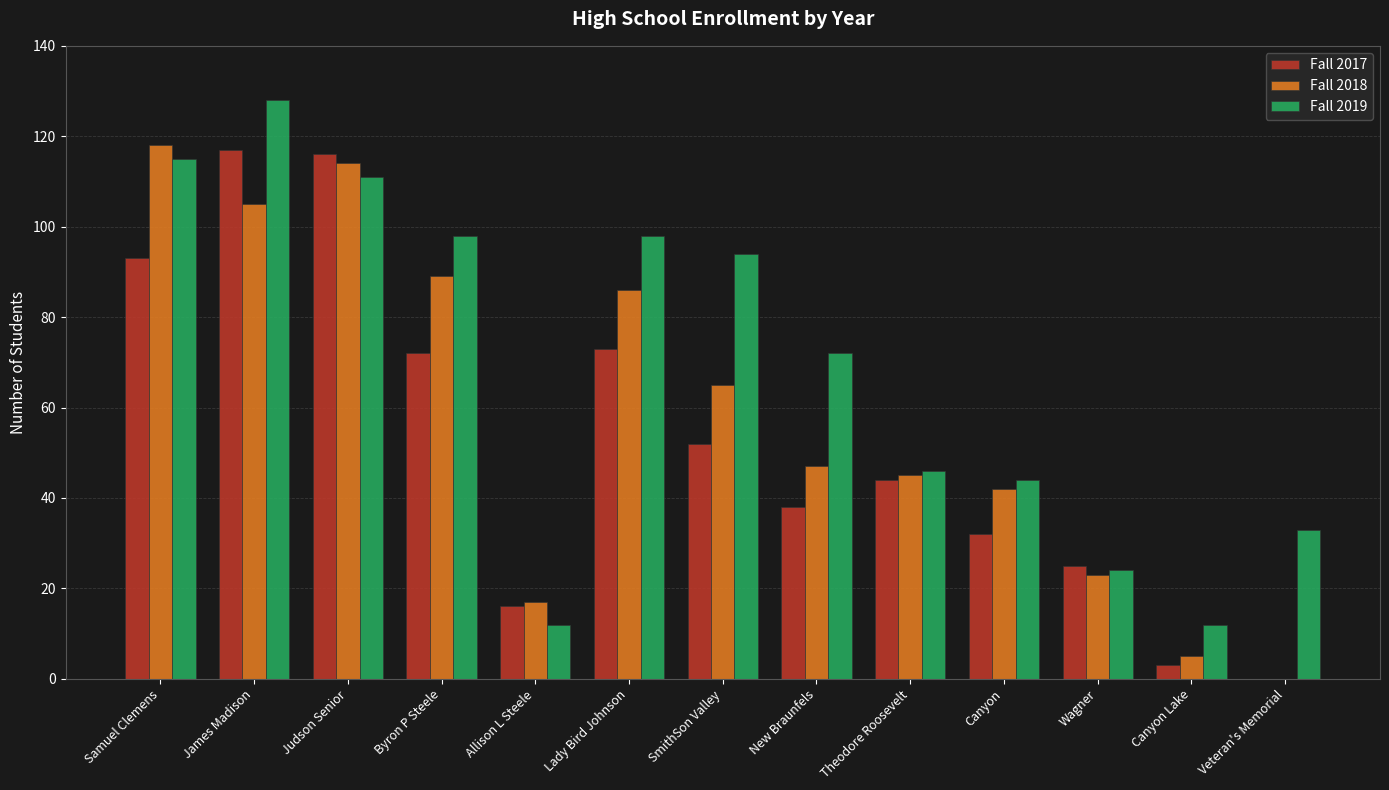

What is the highest value of the Fall 2019 series?

128